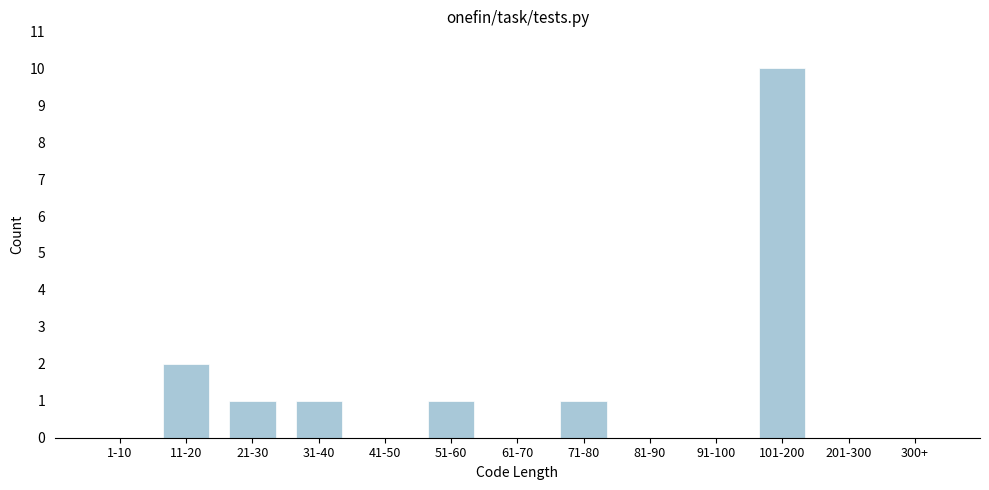

Reading left to right, list all the values displayed in this chart.

1-10=0	11-20=2	21-30=1	31-40=1	41-50=0	51-60=1	61-70=0	71-80=1	81-90=0	91-100=0	101-200=10	201-300=0	300+=0